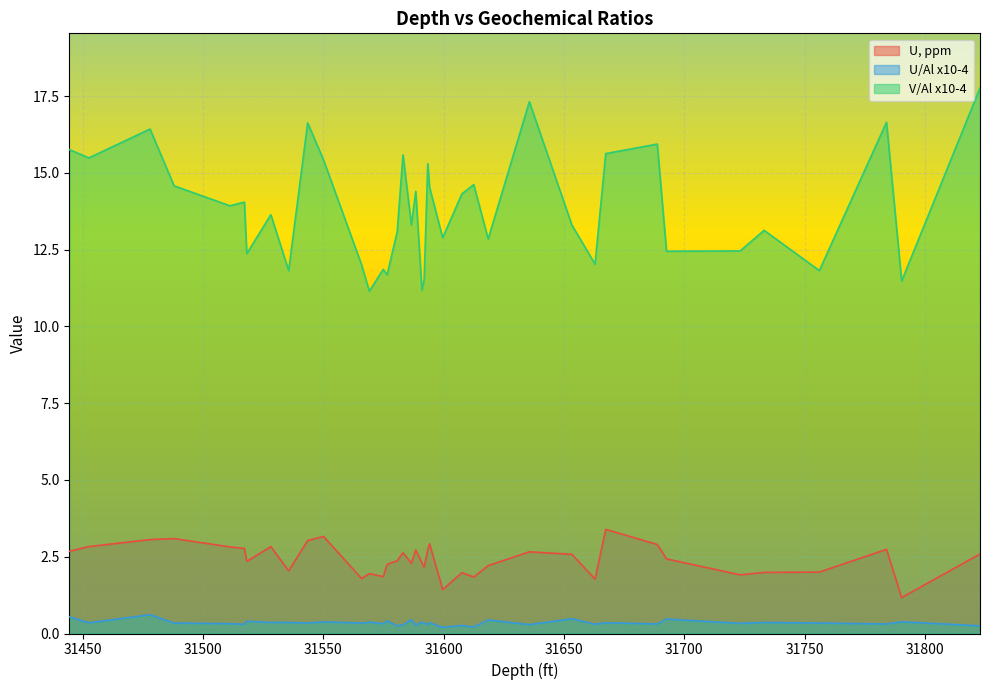

How many lines are shown in the chart?

3